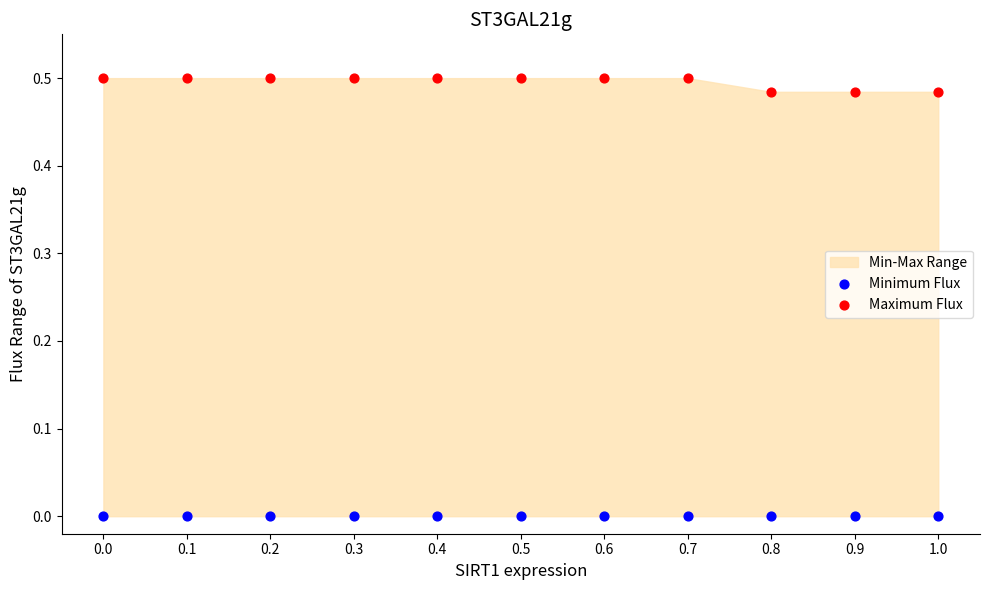

Which series contains the lowest Y value?

Minimum Flux